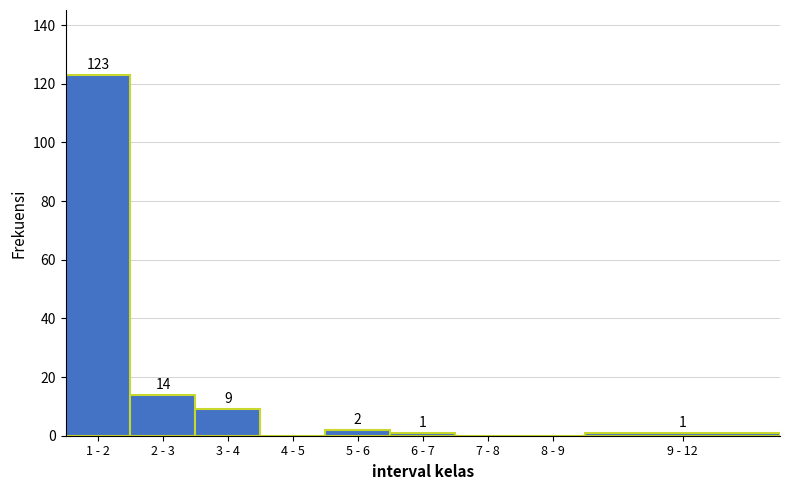

Reading left to right, extract all data points from this chart.

1 - 2=123	2 - 3=14	3 - 4=9	4 - 5=0	5 - 6=2	6 - 7=1	7 - 8=0	8 - 9=0	9 - 12=1